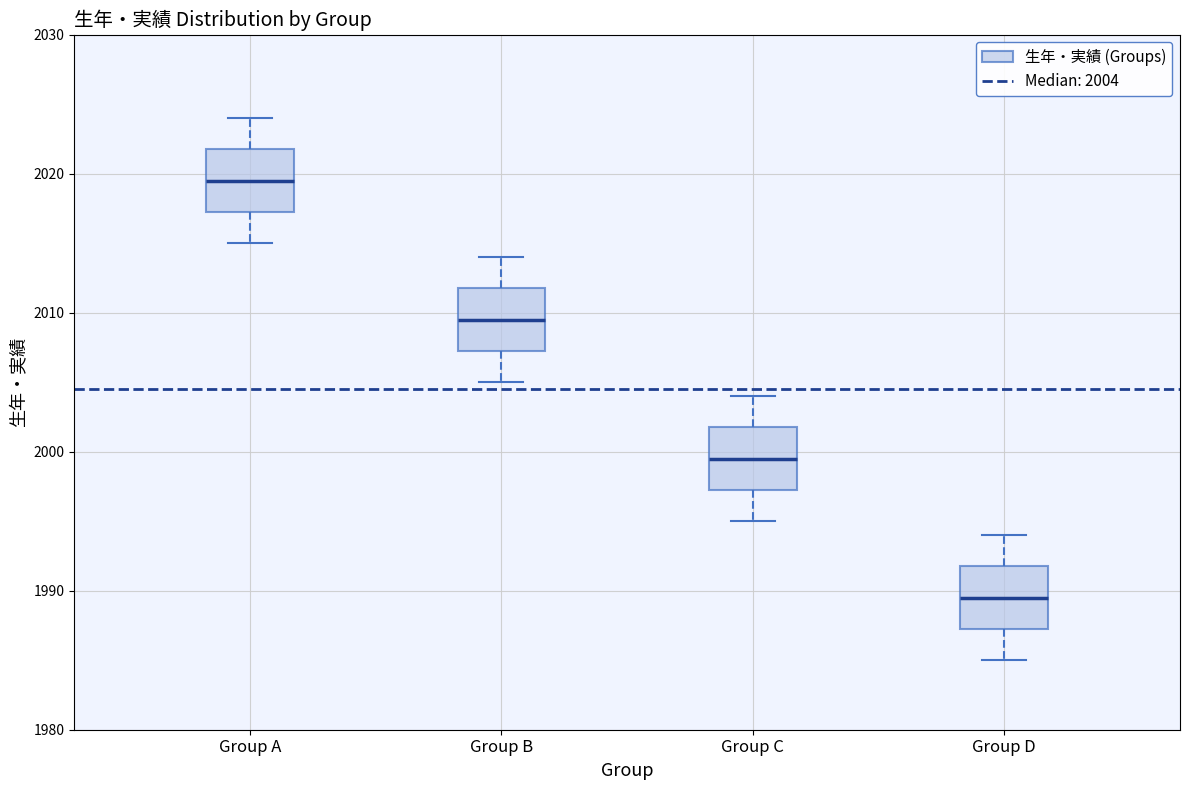

Where does the upper whisker of the box for Group D end on the y-axis? The values are not printed on the chart, so give them approximately, as read against the axis.

1994